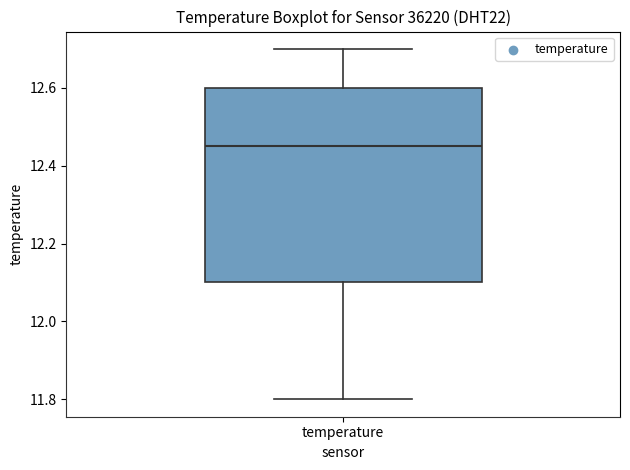

Read this box plot against the y-axis: the position of the median line, the range covered by the box, and the ends of both whiskers. The values are not printed on the chart, so give them approximately, as read against the axis.

median 12.46, box 12.10 to 12.60, whiskers 11.80 to 12.70